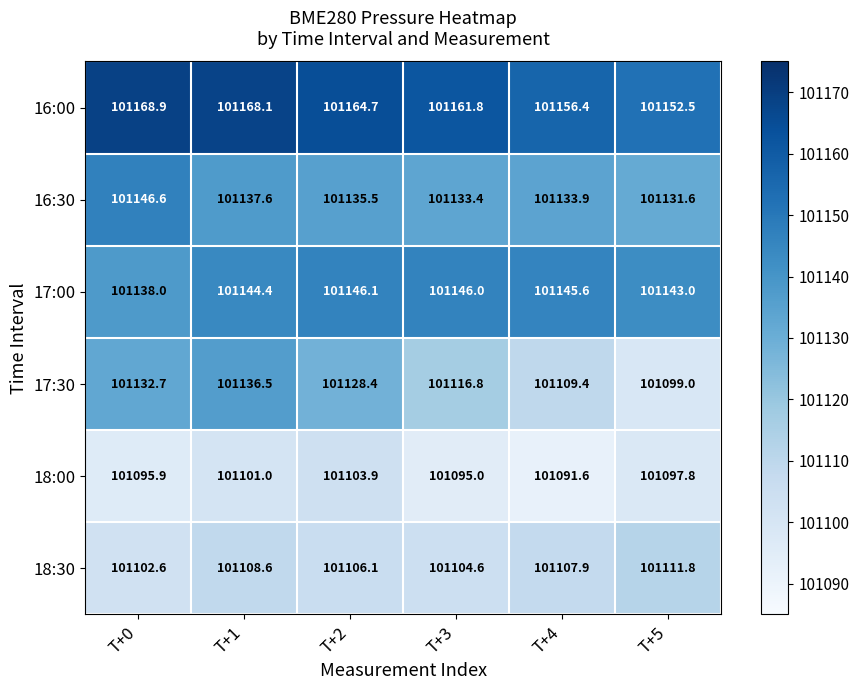

What is the difference between the maximum and minimum values in the 17:00 series?

8.1